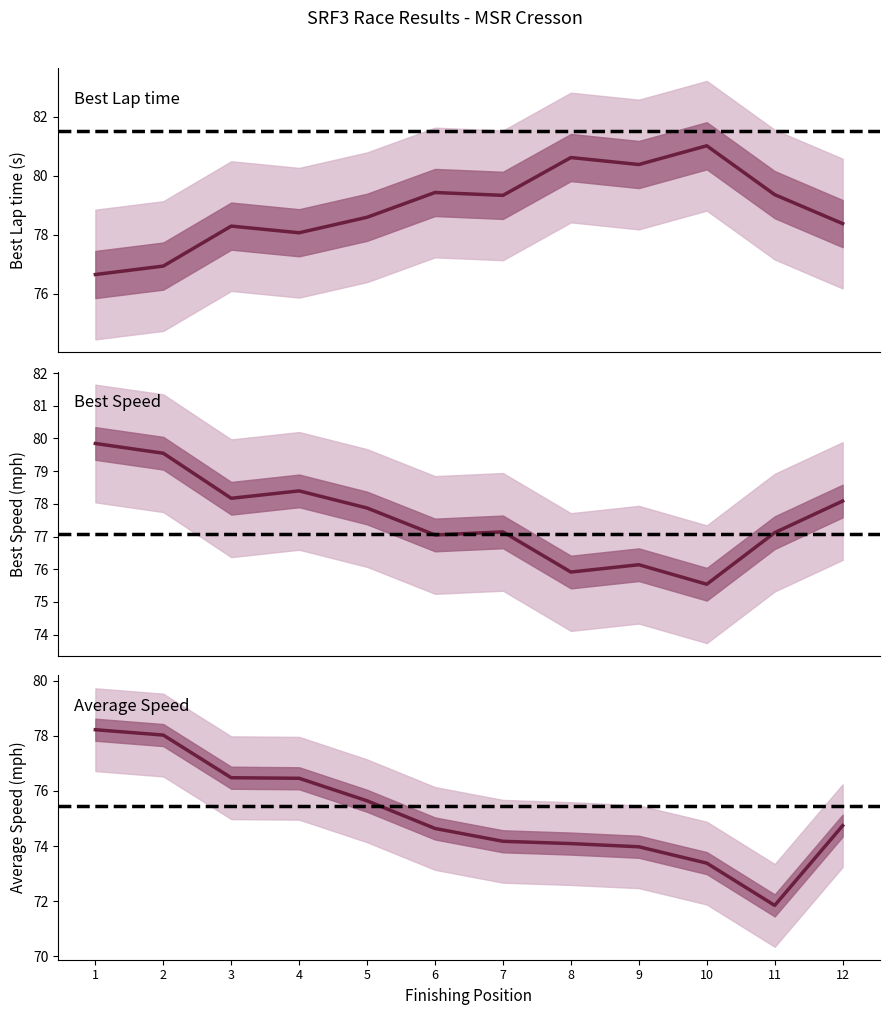

List the series in order of their peak value, lowest first.

Average Speed, Best Speed, Best Lap time